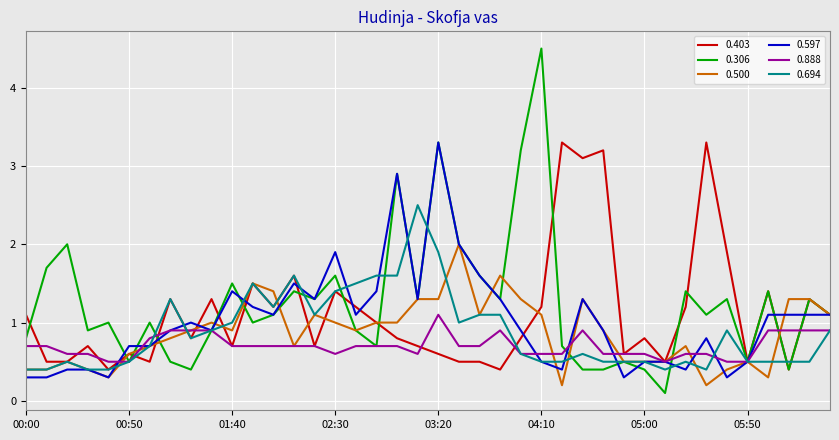

Which series has the widest spread of values?

0.306